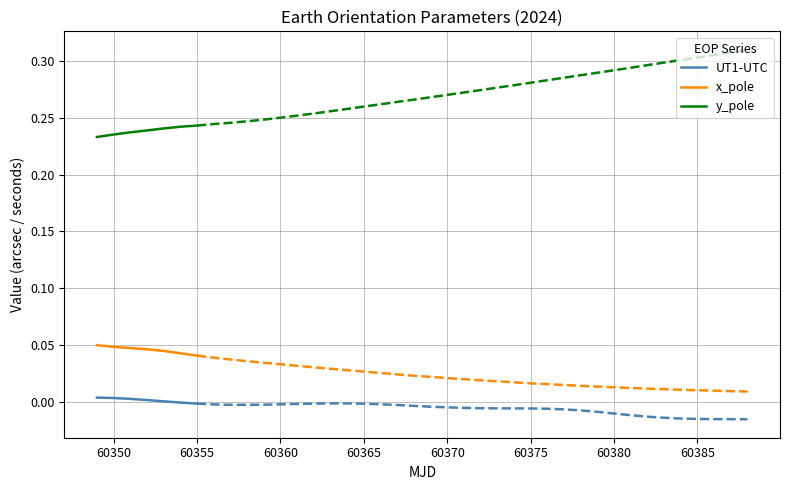

How many interior local valleys does the UT1-UTC series have?

1